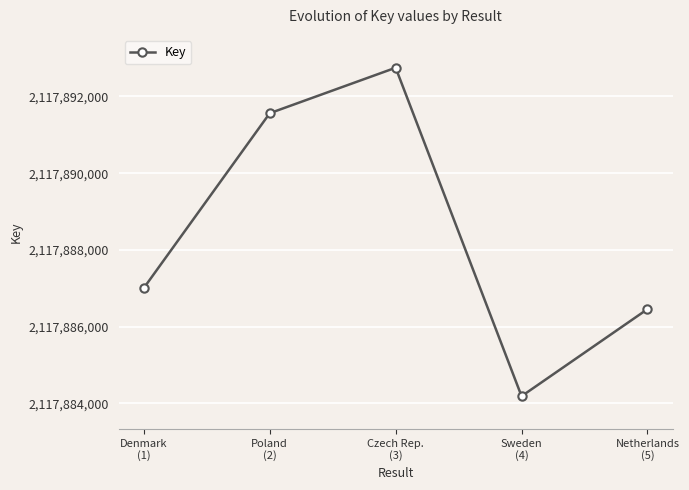

What is the difference between the maximum and minimum values?

8558